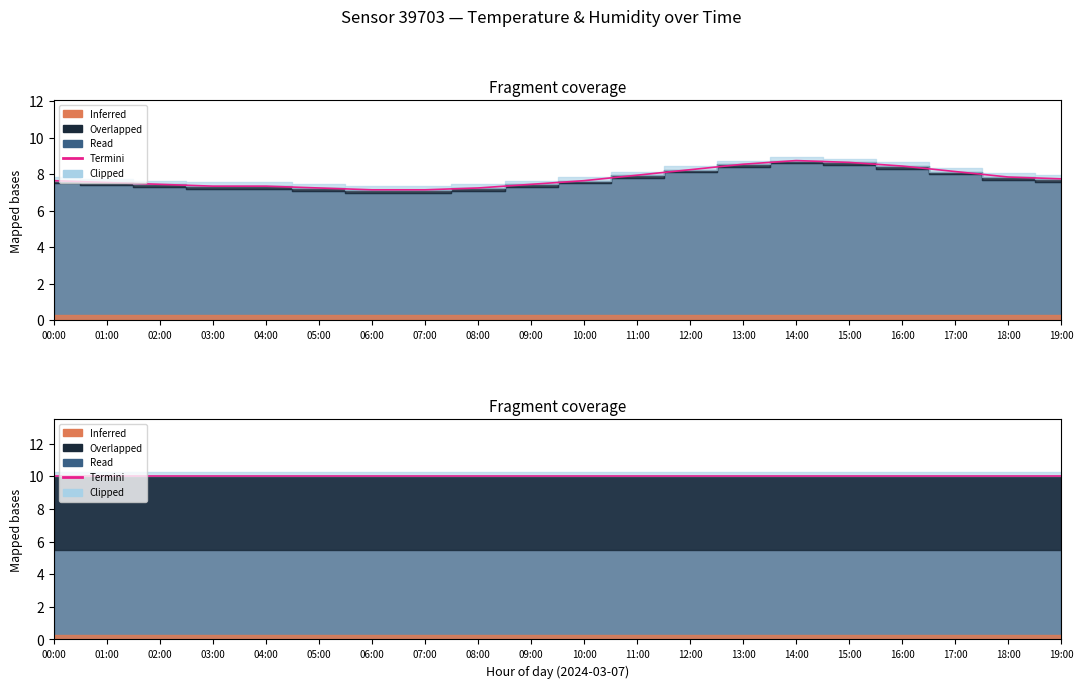

At which category does the chart reach its peak across all series?

14:00